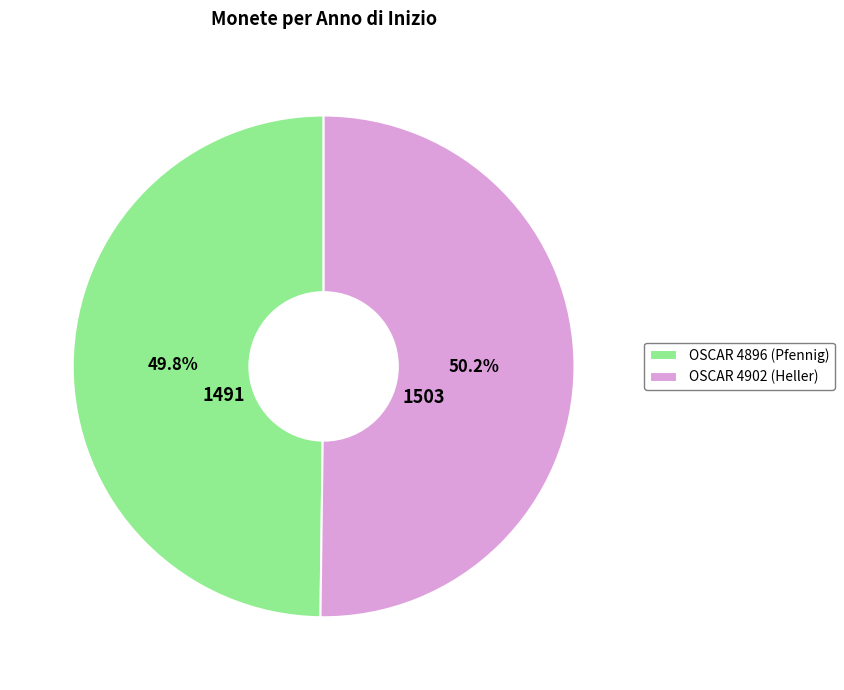

Combined, do OSCAR 4896 (Pfennig) and OSCAR 4902 (Heller) account for over 50%?

Yes